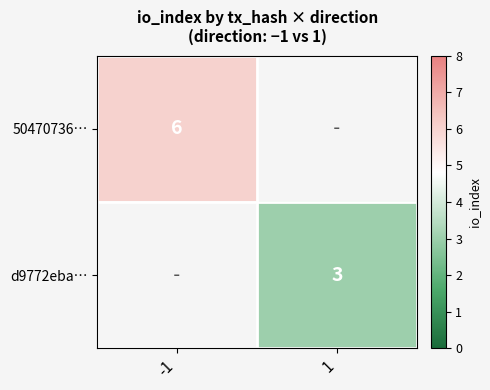

Is it true that 50470736… equals 6 at -1?

True